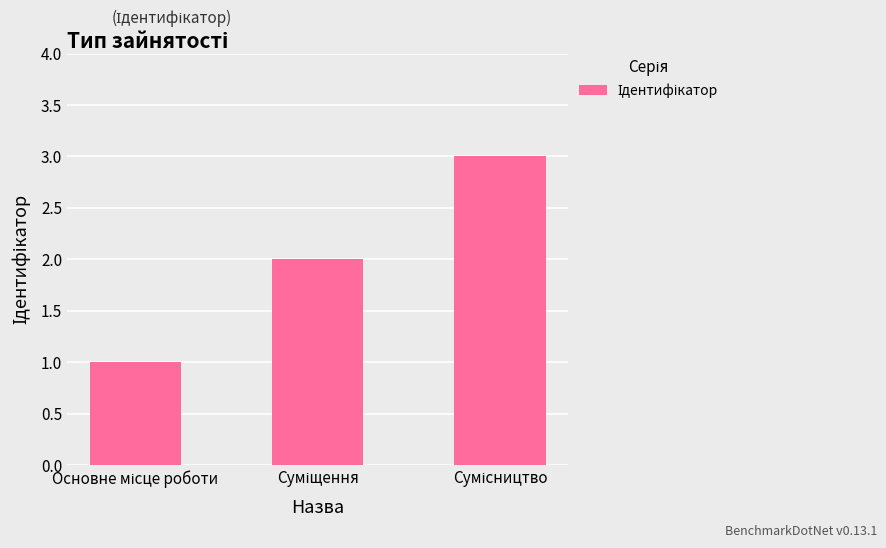

What is the average value?

2